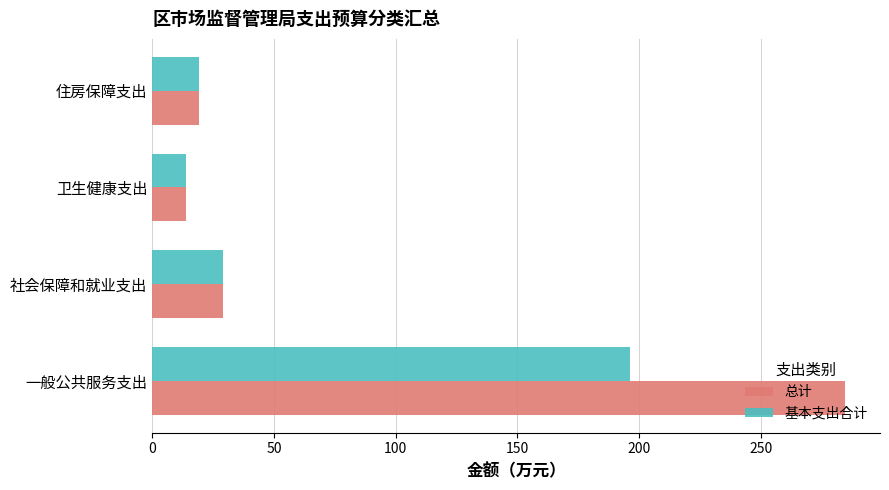

What is the average value of the 基本支出合计 series?

64.6